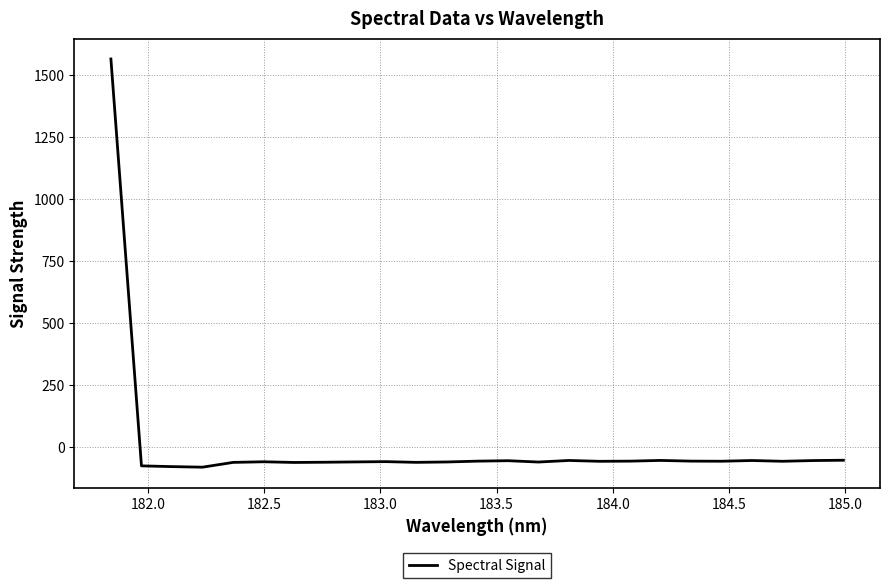

What is the difference between the maximum and minimum values?

1648.9